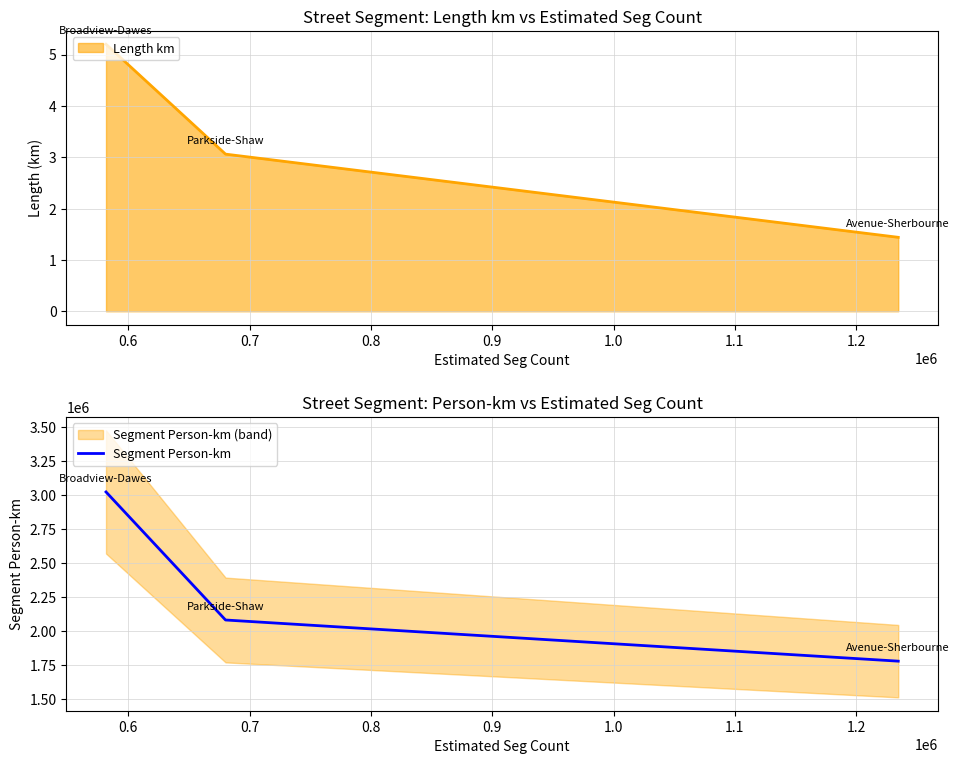

What is the minimum value shown in the chart?

1778025.6